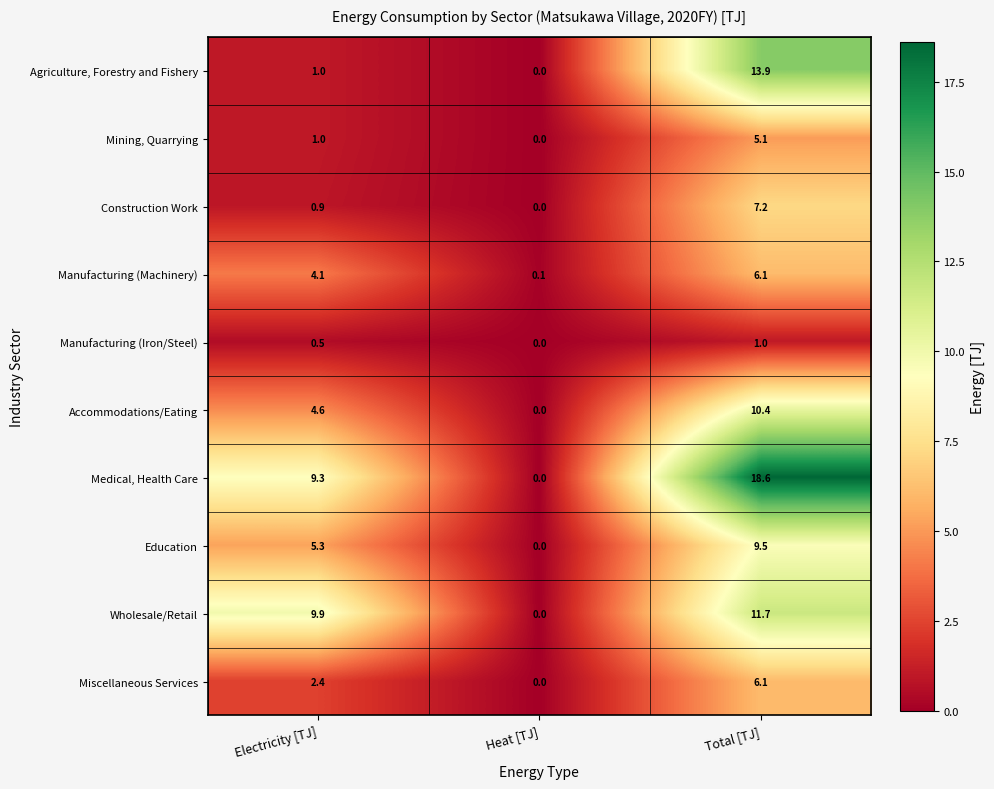

At which category is the sum across all series the highest?

Total [TJ]